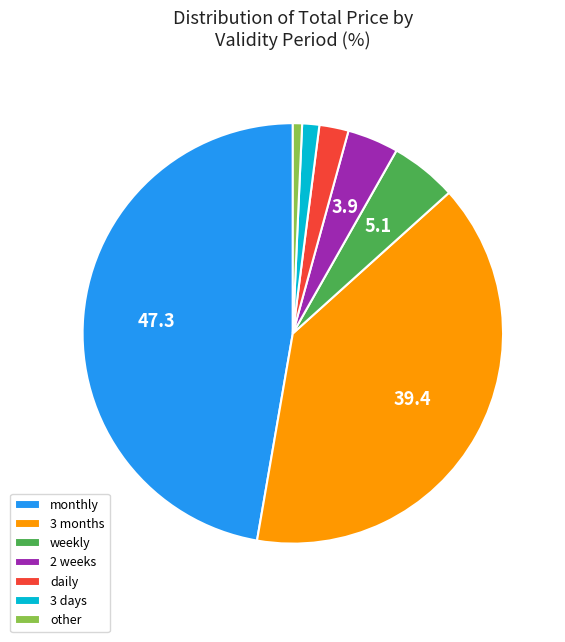

Do 3 months and 3 days together represent more than half of the pie?

No